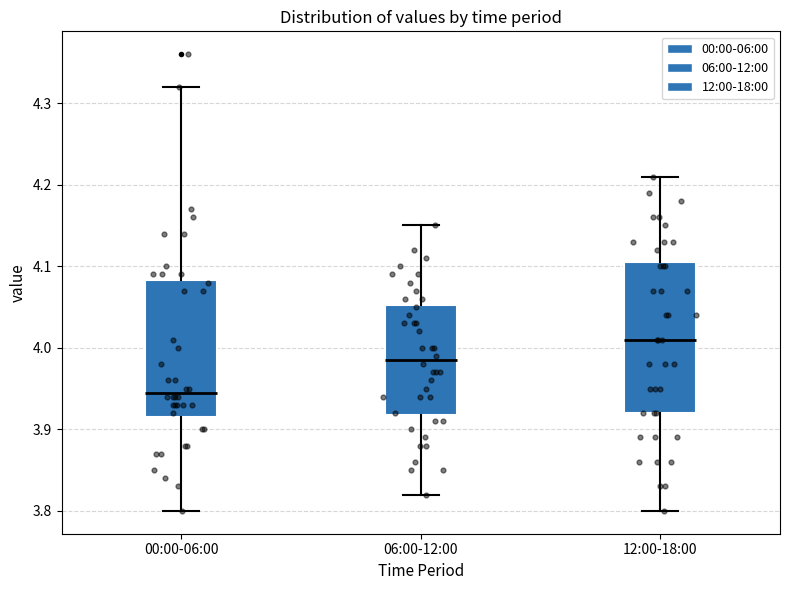

Reading left to right, read every box against the y-axis: the position of its median line, the range the box covers, and the ends of its whiskers. The values are not printed on the chart, so give them approximately, as read against the axis.

00:00-06:00: median 3.95, box 3.92 to 4.08, whiskers 3.80 to 4.32
06:00-12:00: median 3.99, box 3.92 to 4.05, whiskers 3.82 to 4.15
12:00-18:00: median 4.01, box 3.92 to 4.11, whiskers 3.80 to 4.21